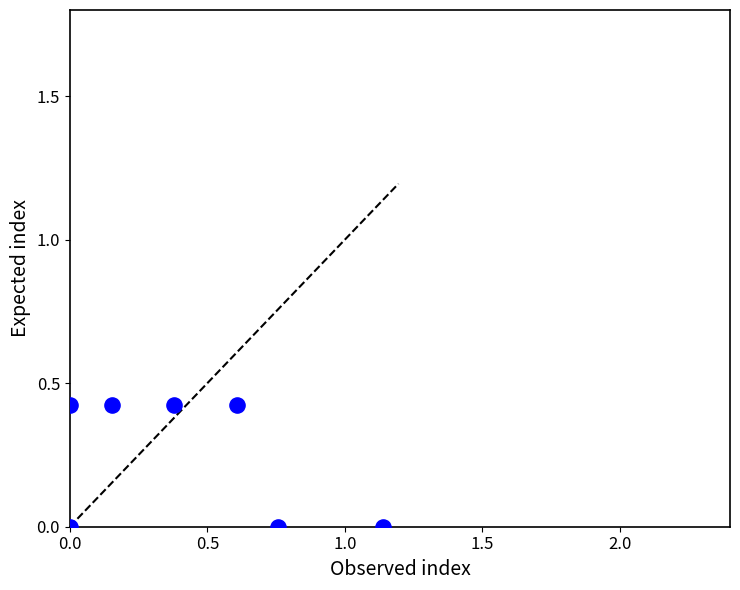

What is the range of X values (max minus min)?

1.1